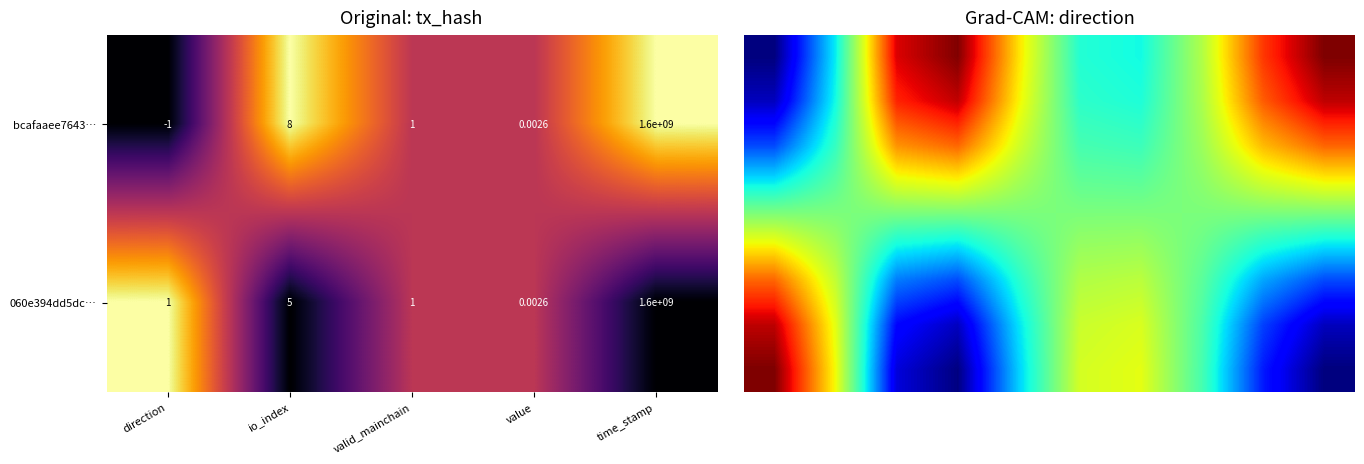

Is the value of bcafaaee7643… at direction greater than the value of 060e394dd5dc… at io_index?

No